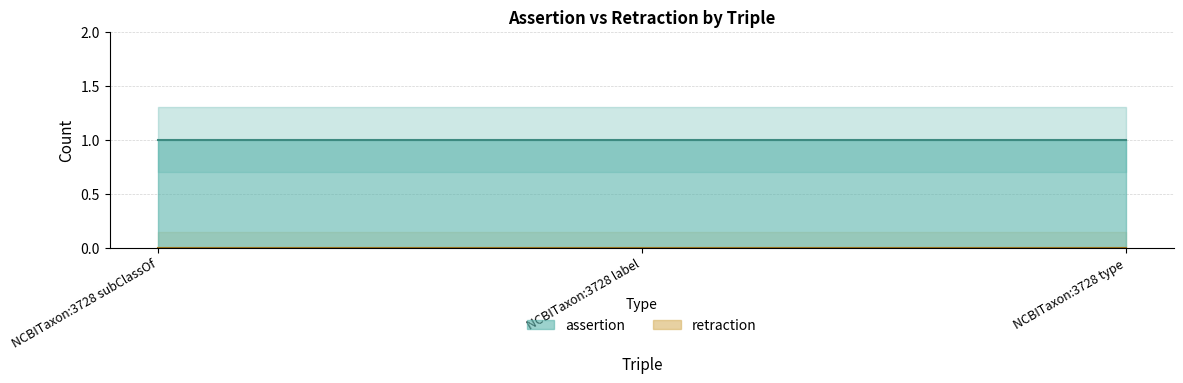

What is the total value across all series at NCBITaxon:3728 type?

1